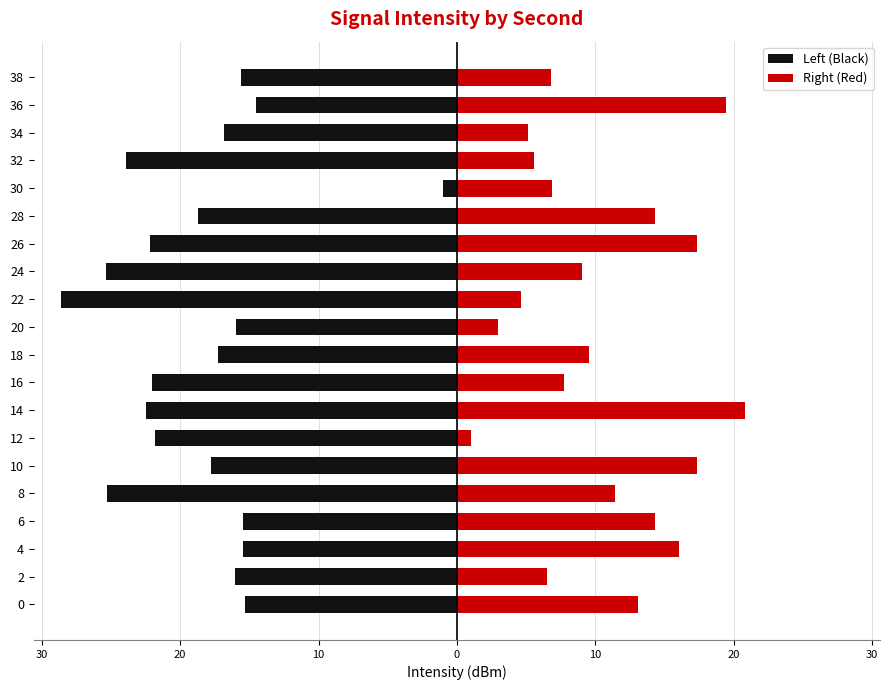

How many groups of bars are there?

20